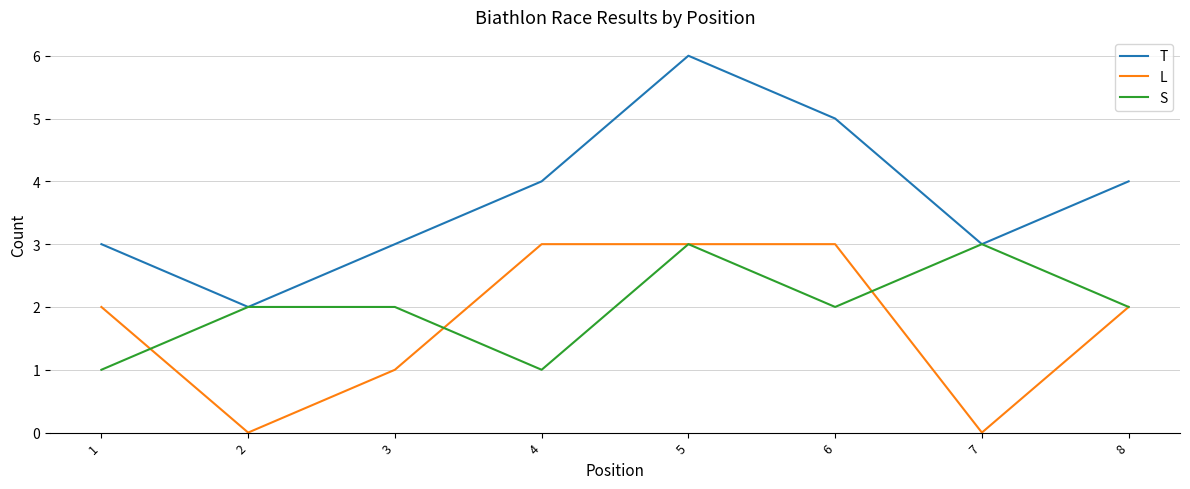

Which series has the largest range (max minus min)?

T